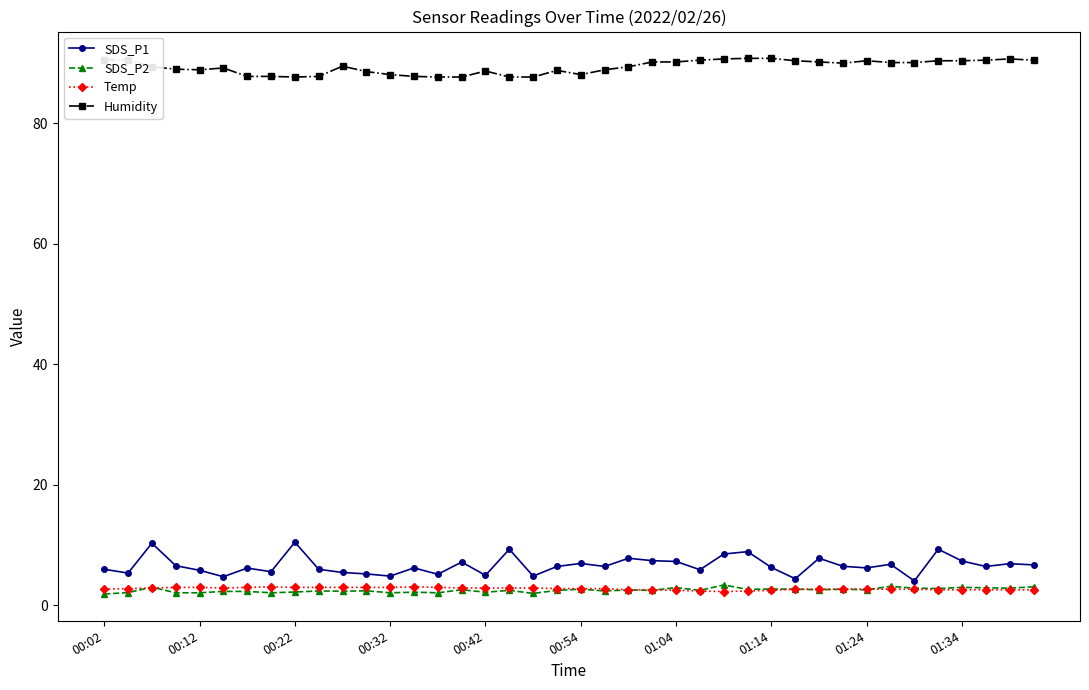

At how many categories does at least one series exceed 75?

40